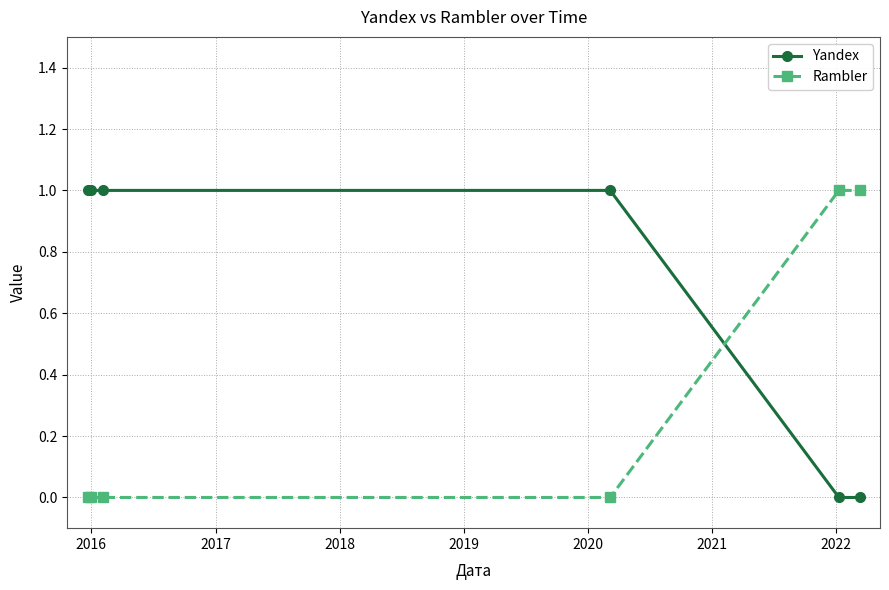

What is the value of the Rambler point at the 5th from the left?

1